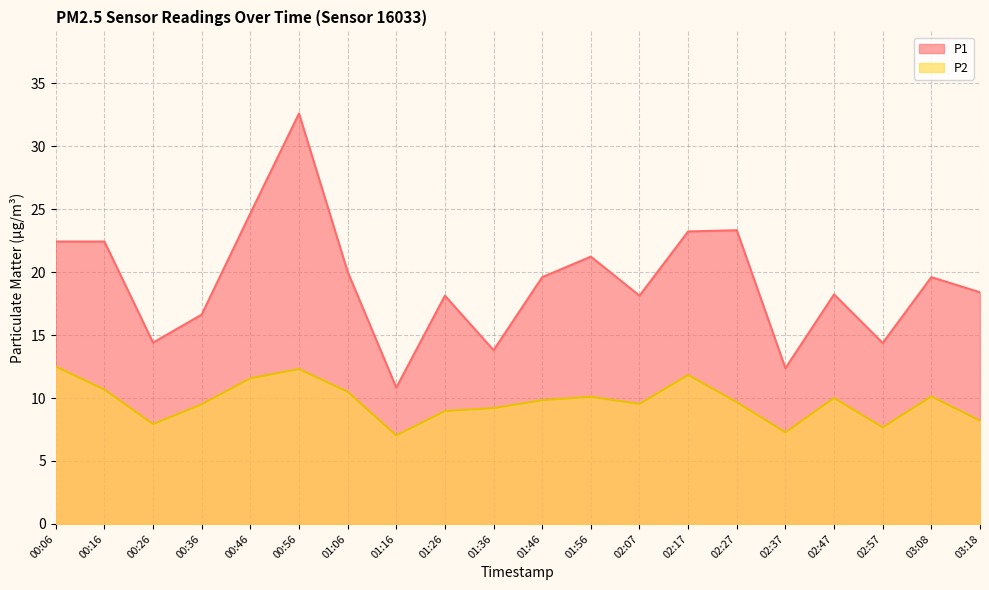

What is the difference between the maximum and minimum values in the P1 series?

21.8